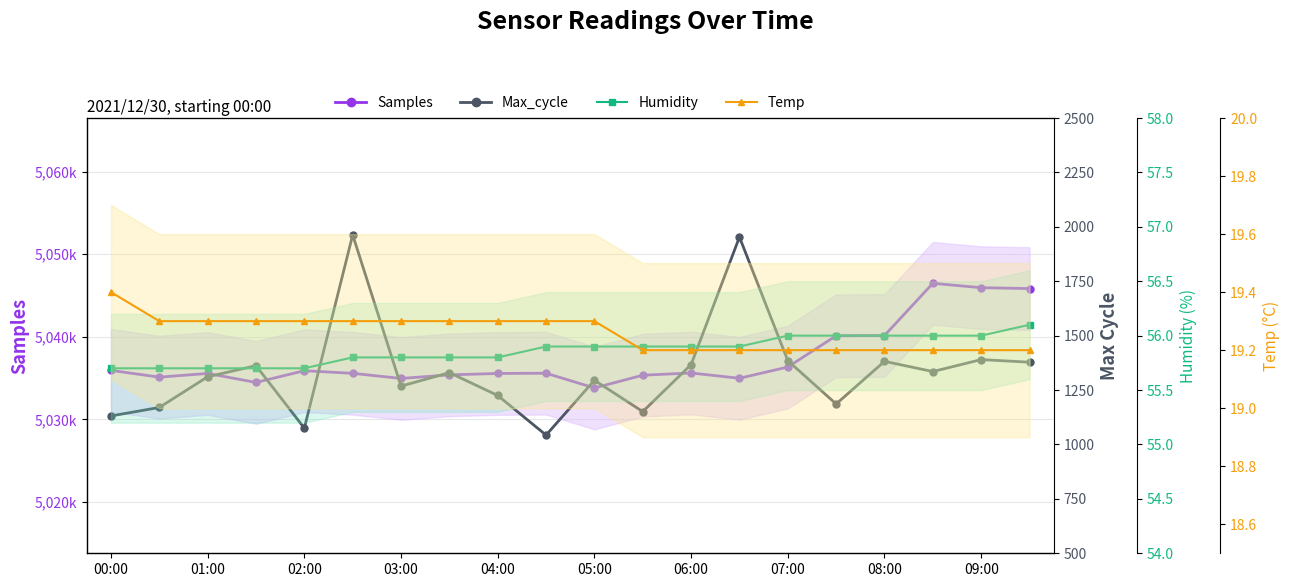

What value does the Max_cycle series have at 11?

1151.0